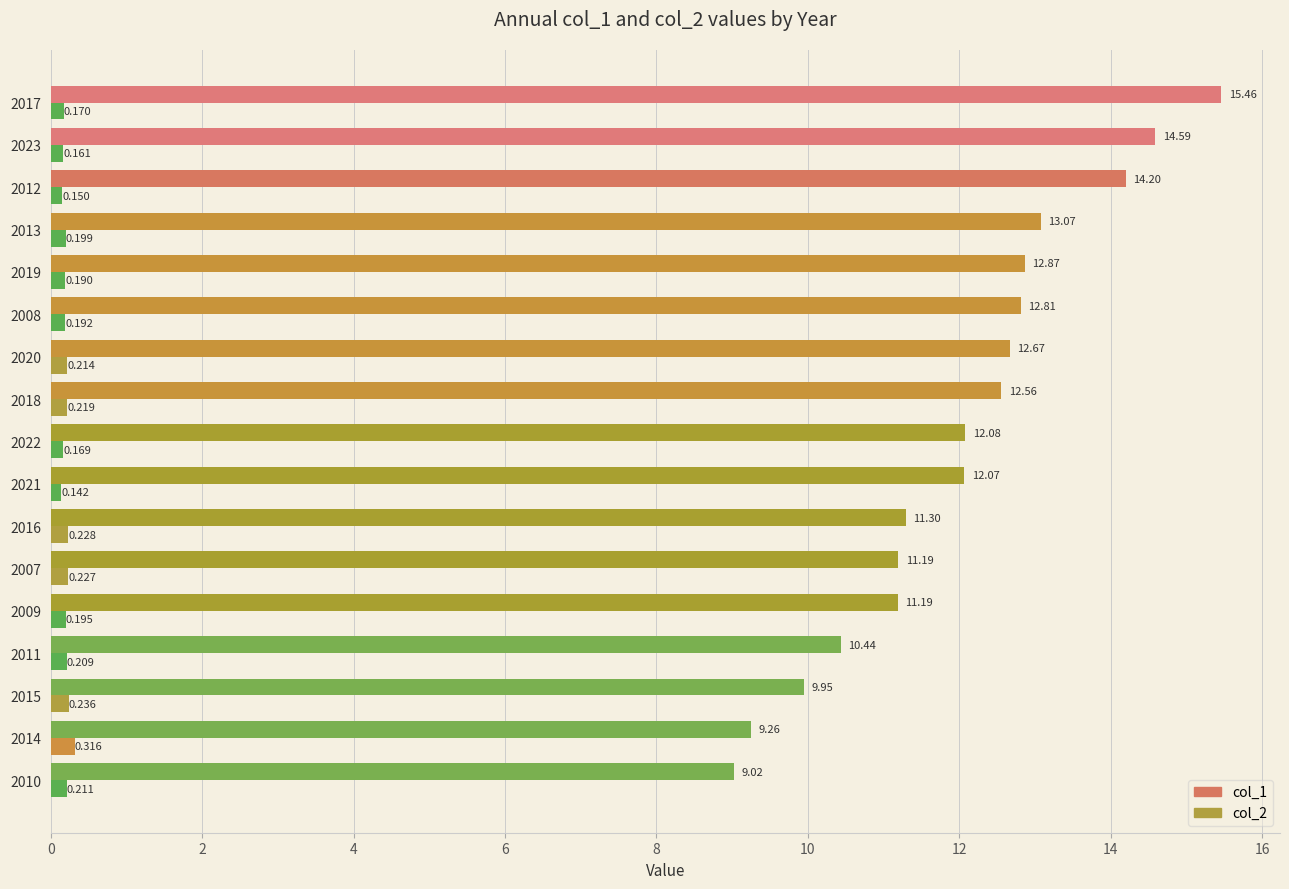

Which series has the largest total across all categories?

col_1